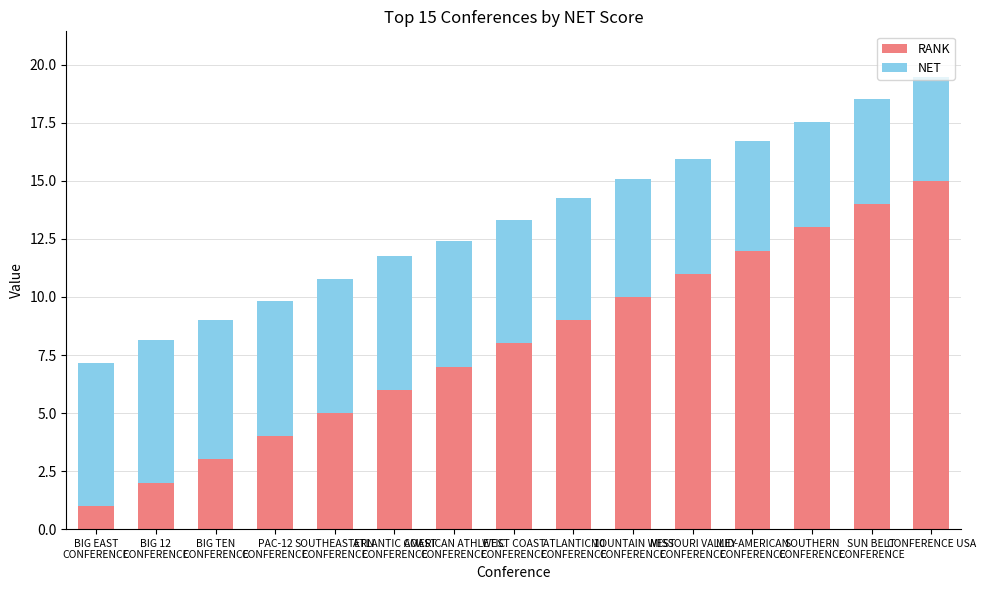

What is the minimum value for RANK?

1.0